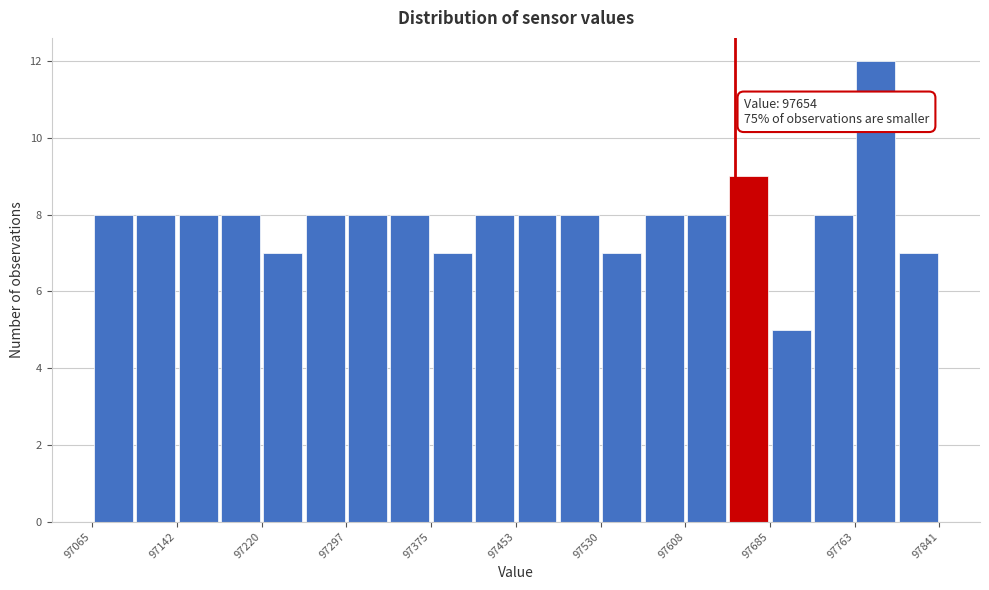

Read against the x-axis, roughly where is the centre of the tallest bar?

97780